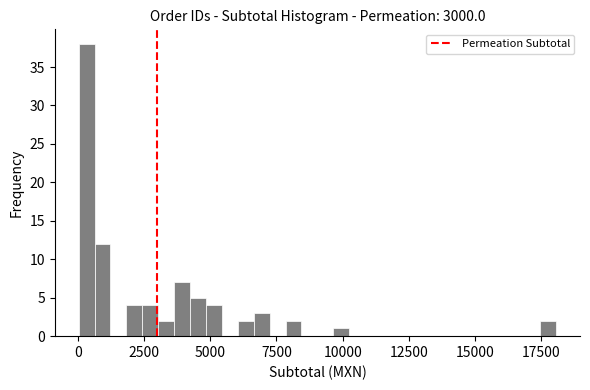

Around what value on the x-axis is the tallest bar? Give the approximate position of its centre, as read against the axis.

500